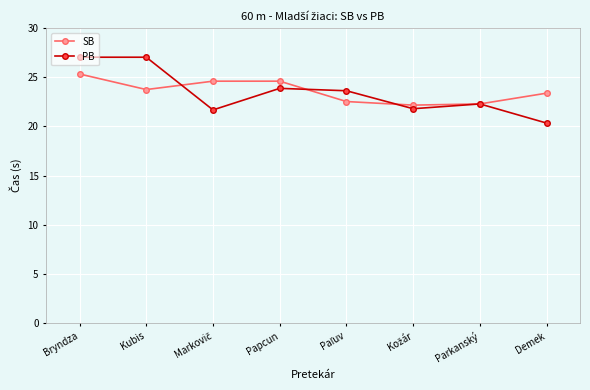

The value of SB at Parkanský is 22.3. True or false?

True